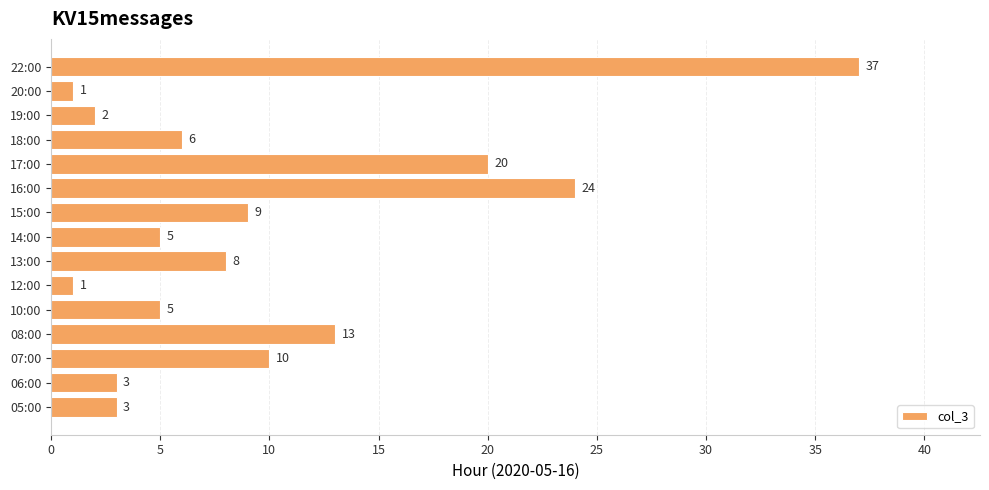

Between 14:00 and 06:00, which is larger?

14:00